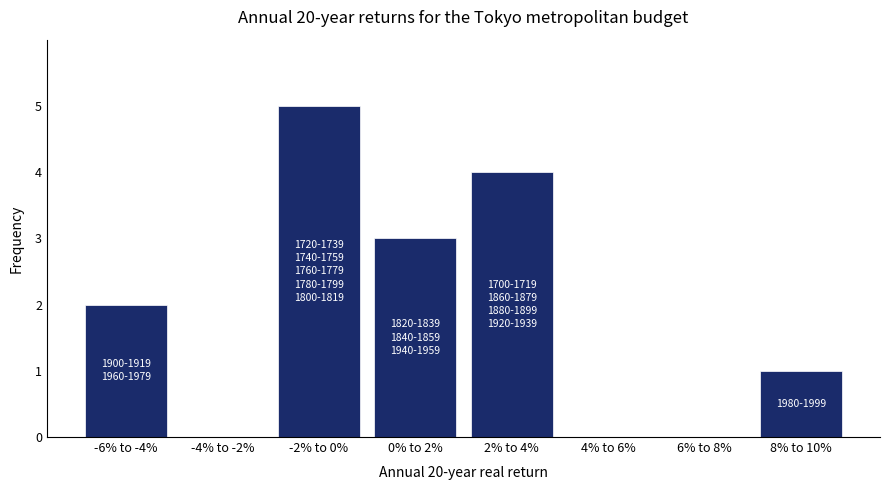

Reading left to right, what are all the values shown in this chart?

-6% to -4%=2	-4% to -2%=0	-2% to 0%=5	0% to 2%=3	2% to 4%=4	4% to 6%=0	6% to 8%=0	8% to 10%=1